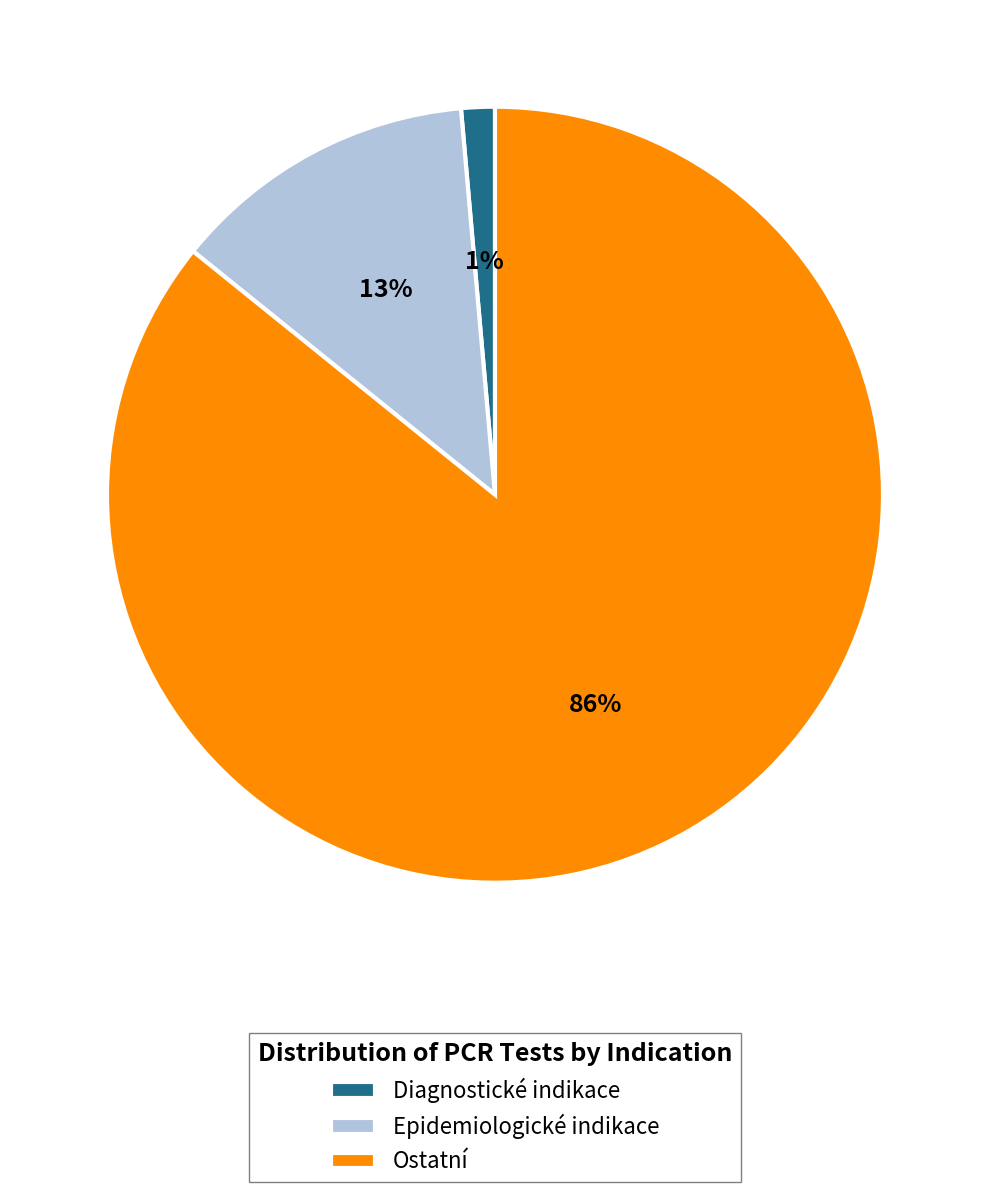

What percentage is the Epidemiologické indikace slice, to the nearest percent?

13%